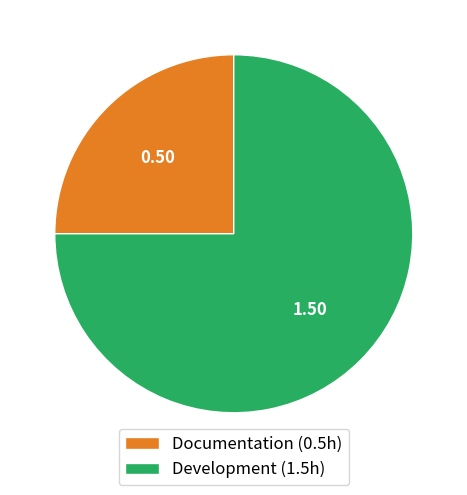

How many slices are in this pie chart?

2